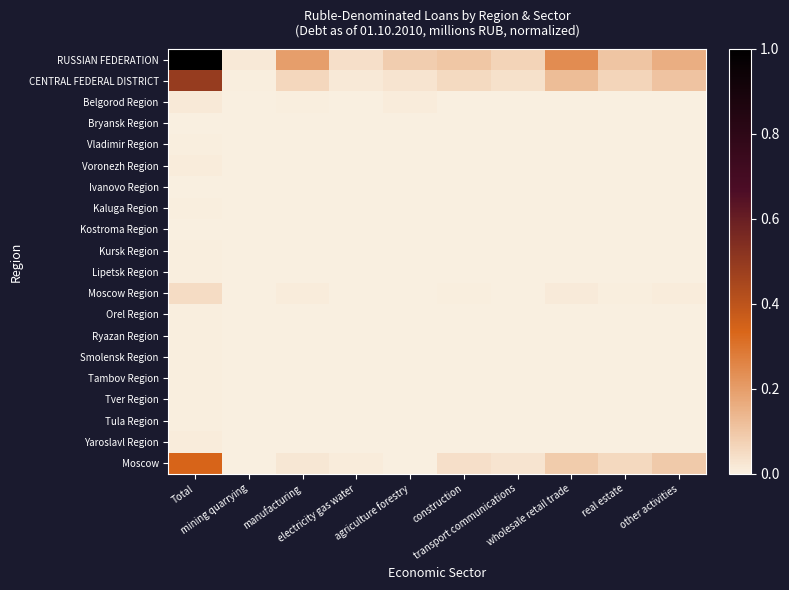

Which series changed the most between electricity gas water and real estate?

RUSSIAN FEDERATION